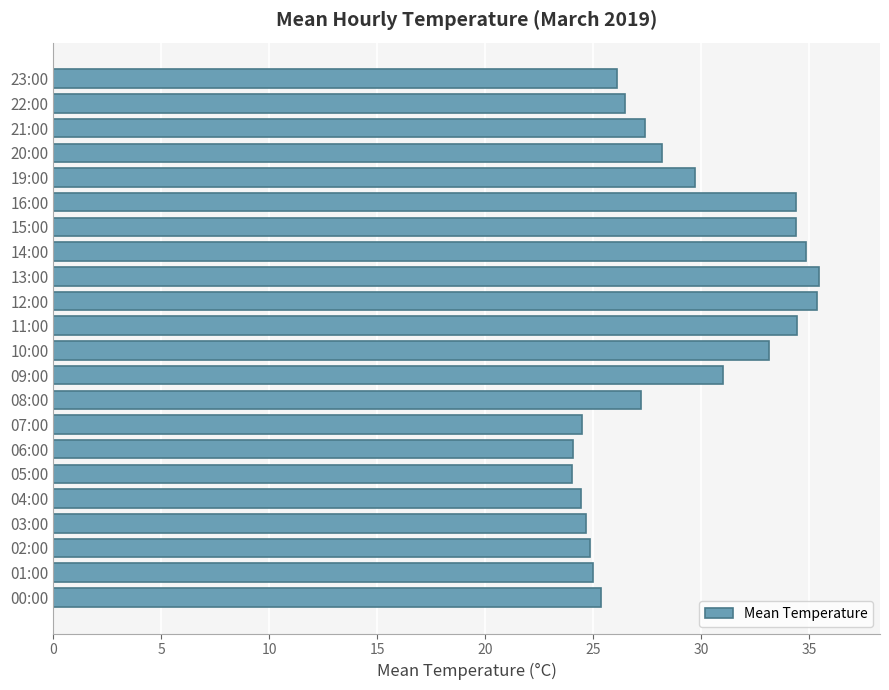

What is the ratio of the value at 14:00 to the value at 06:00?

1.4